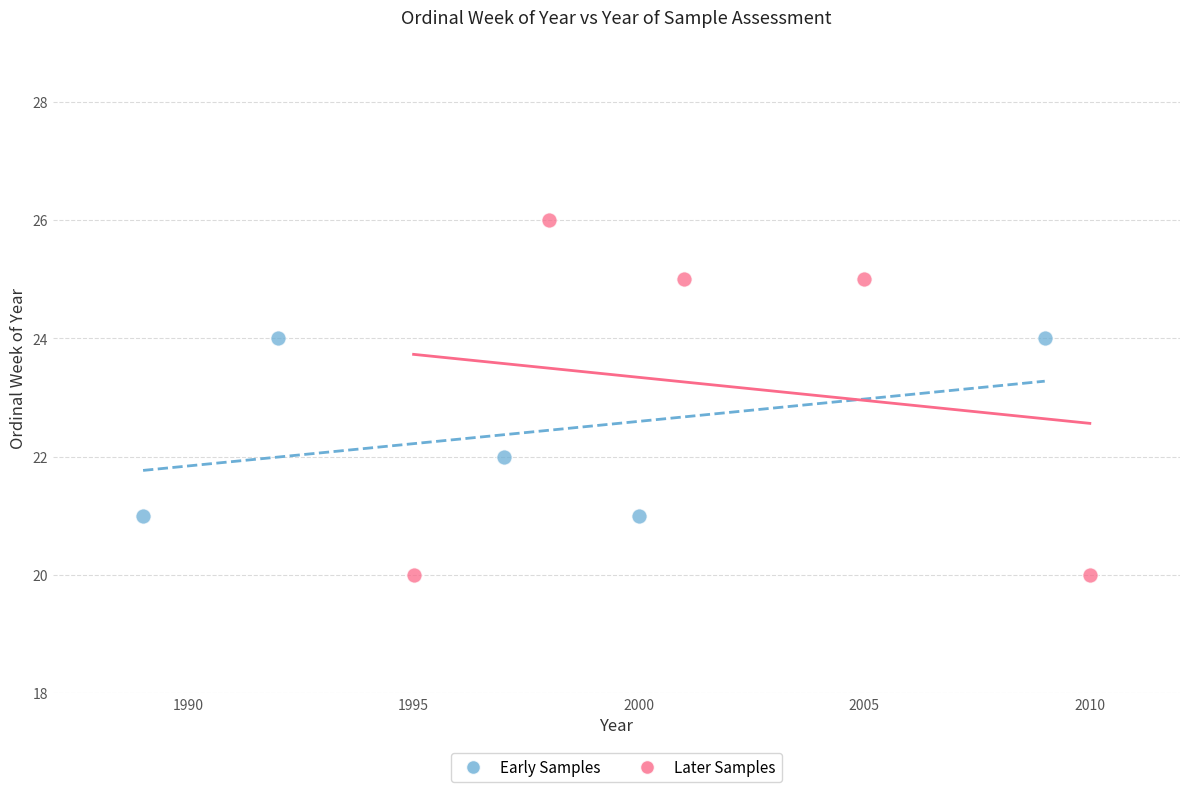

Which series reaches the maximum Y coordinate?

Later Samples